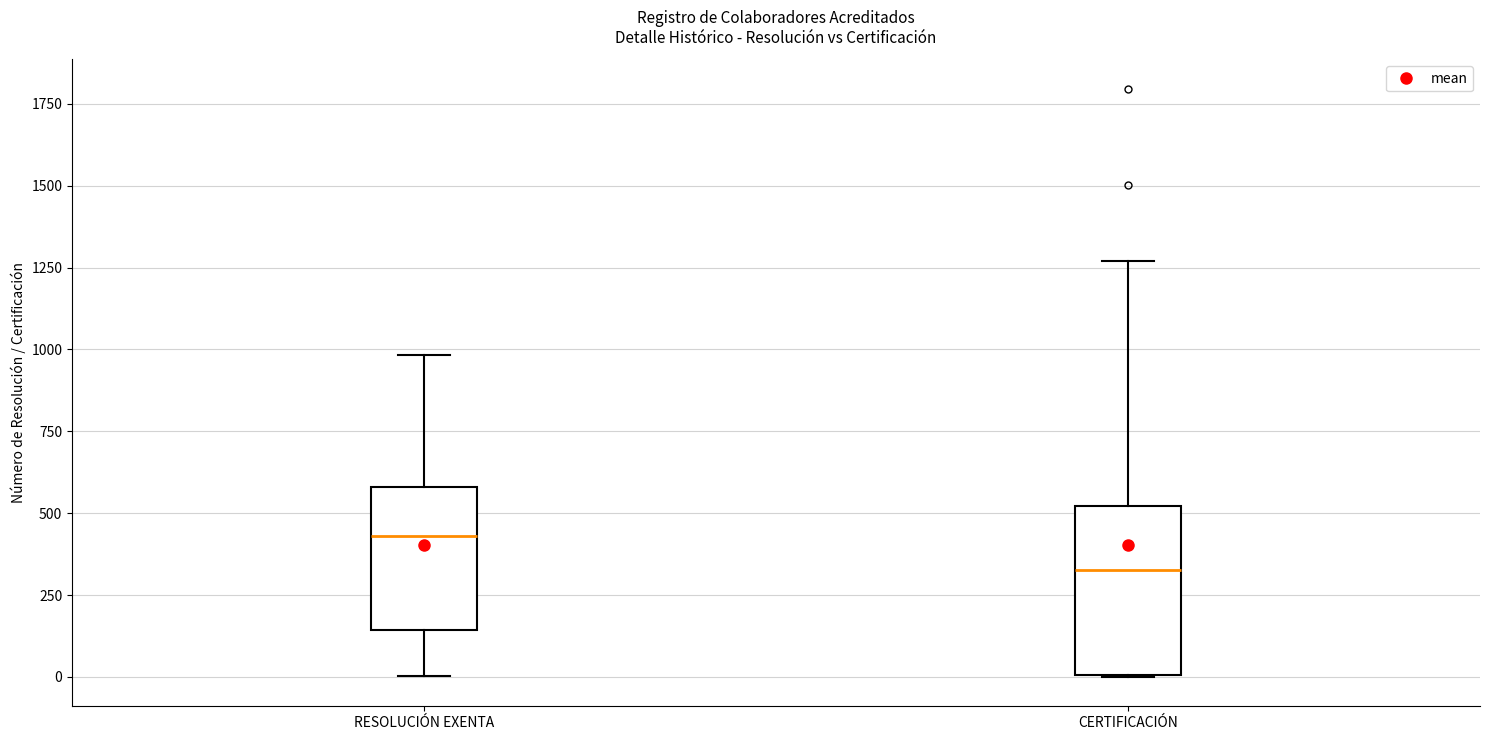

Reading left to right, transcribe this box plot: for each box, give where its median line is, the range the box spans, and where its two whiskers end, as read against the y-axis. The values are not printed on the chart, so give them approximately, as read against the axis.

RESOLUCIÓN EXENTA: median 450, box 150 to 600, whiskers 0 to 1000
CERTIFICACIÓN: median 350, box 0 to 500, whiskers 0 to 1250